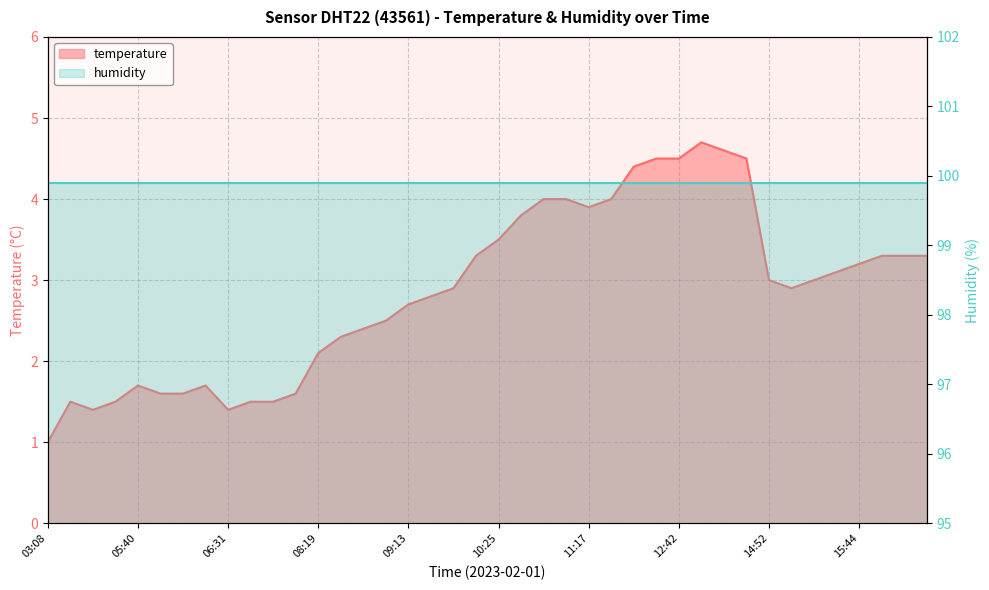

At which category does the data reach its first local peak?

04:24